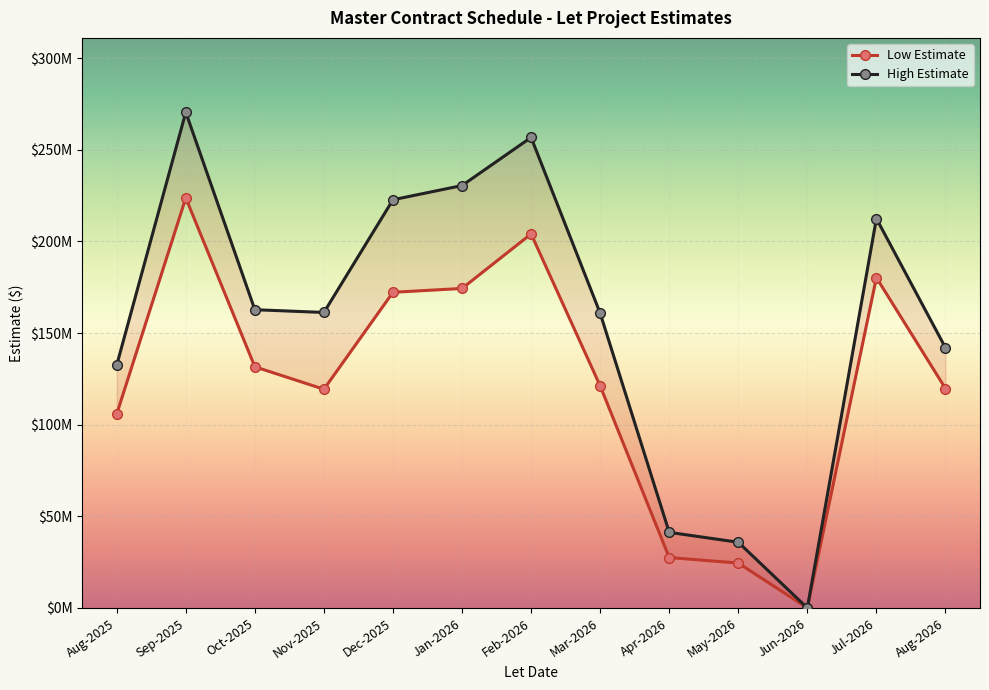

What is the total value across all series at May-2026?

60349984